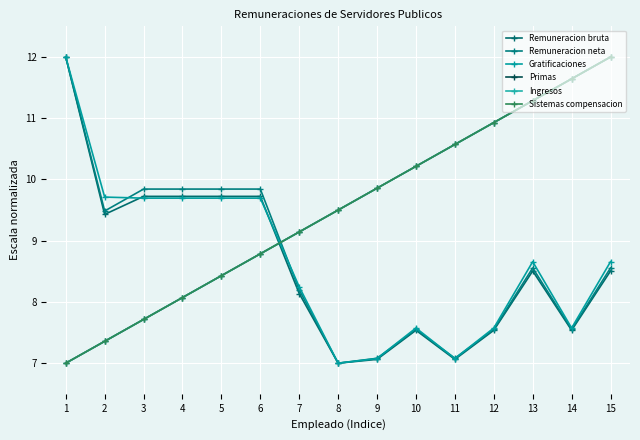

What is the value of the Remuneracion bruta point at the 8th from the left?

7.0